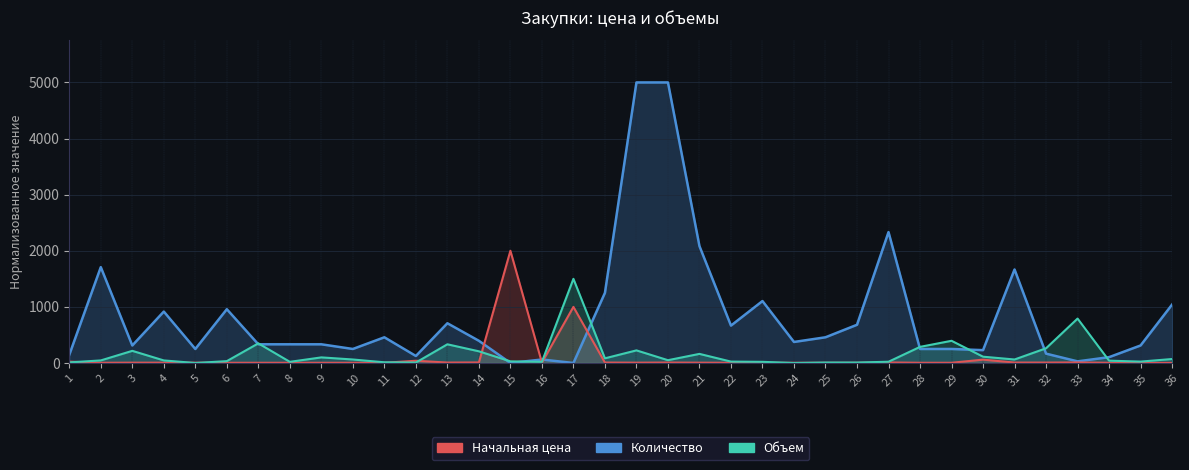

Reading right to left, what are all the values shown in this chart?

Начальная цена: 1041.7	312.5	104.2	29.2	166.7	1666.7	229.2	250.0	250.0	2333.3	681.2	458.3	375.0	1104.2	666.7	2083.3	5000.0	5000.0	1250.0	0.2	62.5	0.6	395.8	708.3	125.0	458.3	250.0	333.3	333.3	333.3	958.3	250.0	916.7	312.5	1708.3	145.8
Количество: 2.0	2.0	4.0	10.0	8.0	8.0	60.0	4.0	4.0	10.0	4.0	4.0	4.0	4.0	4.0	6.0	8.0	6.0	8.0	1000.0	6.0	2000.0	10.0	8.0	40.0	4.0	4.0	4.0	4.0	4.0	4.0	6.0	6.0	6.0	4.0	24.0
Объем 1: 70.8	25.0	41.7	791.7	262.5	62.5	112.5	395.8	287.5	22.5	8.3	8.3	0.0	20.8	25.0	162.5	50.0	225.0	83.3	1500.0	20.8	29.2	208.3	333.3	8.3	12.5	62.5	100.0	20.8	350.0	33.3	0.0	45.8	216.7	45.8	10.8